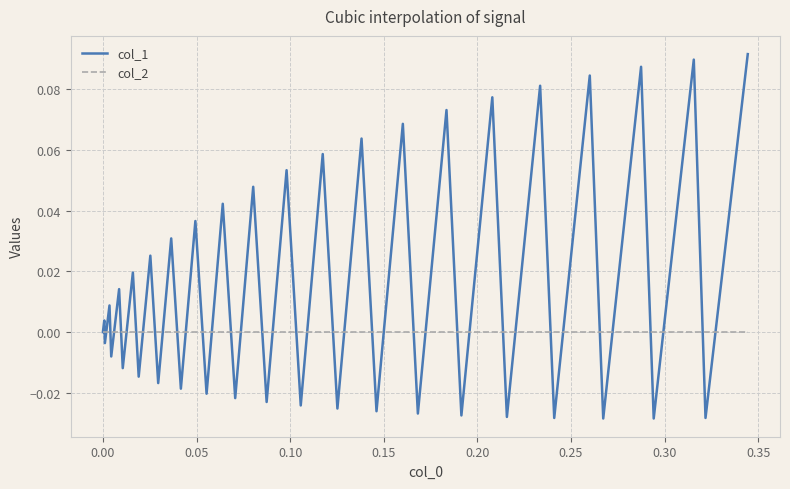

Which series has the largest total across all categories?

col_1